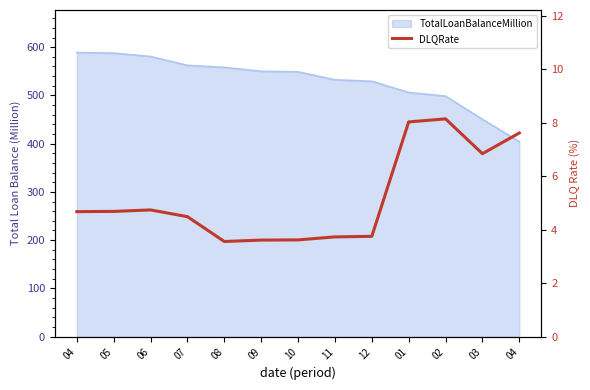

How many lines are shown in the chart?

1